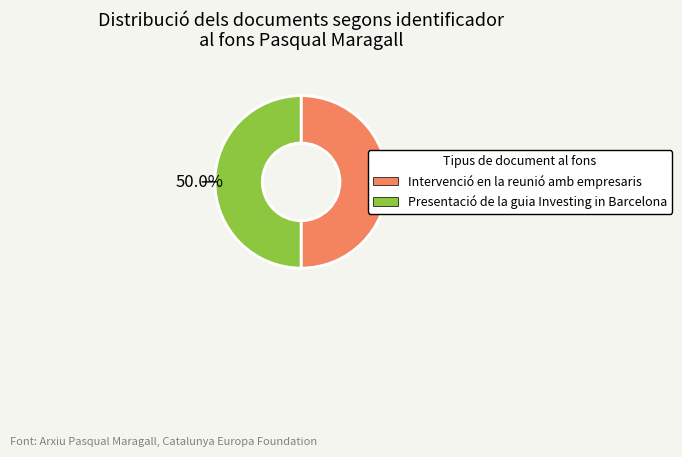

What is the total percentage of Presentació de la guia Investing in Barcelona and Intervenció en la reunió amb empresaris?

100.0%